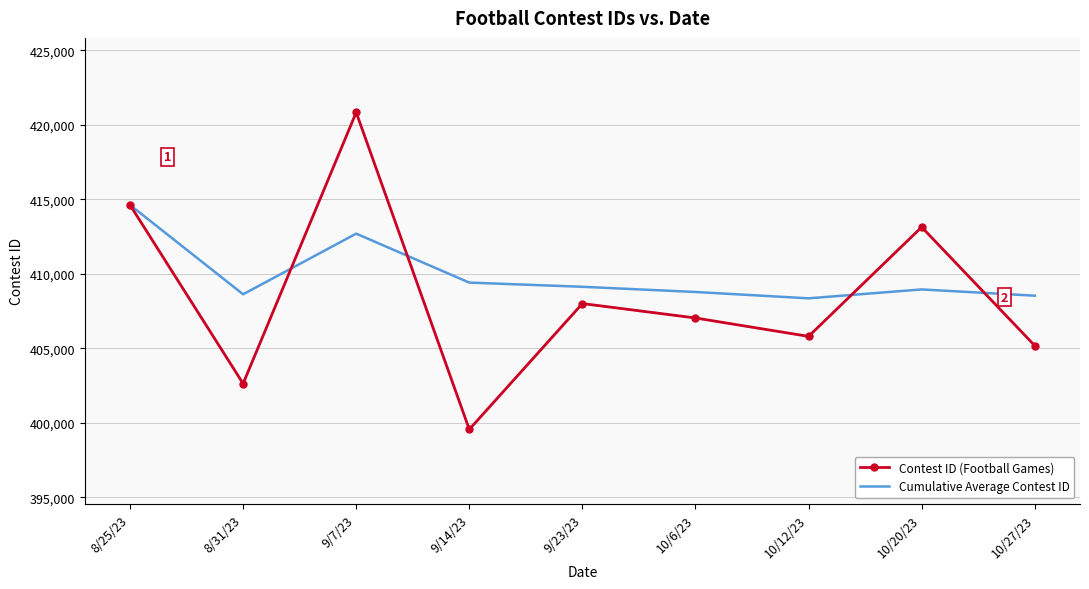

List the series in order of their overall mean, highest first.

Cumulative Average Contest ID, Contest ID (Football Games)